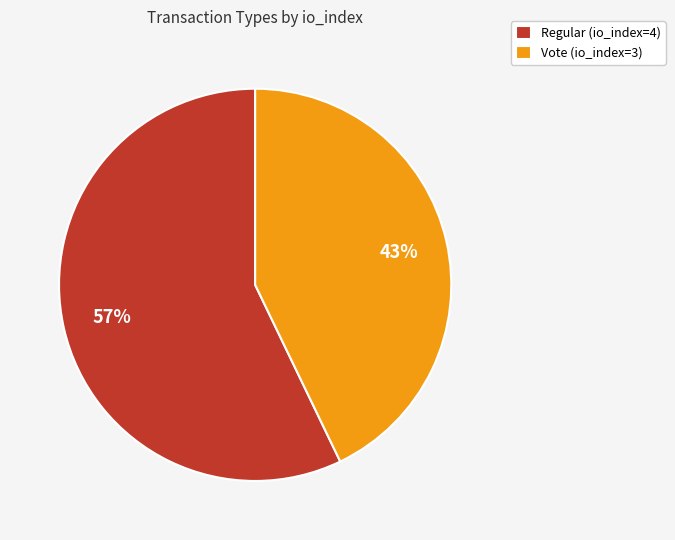

What is the ratio of the value at Regular (io_index=4) to the value at Vote (io_index=3)?

1.3